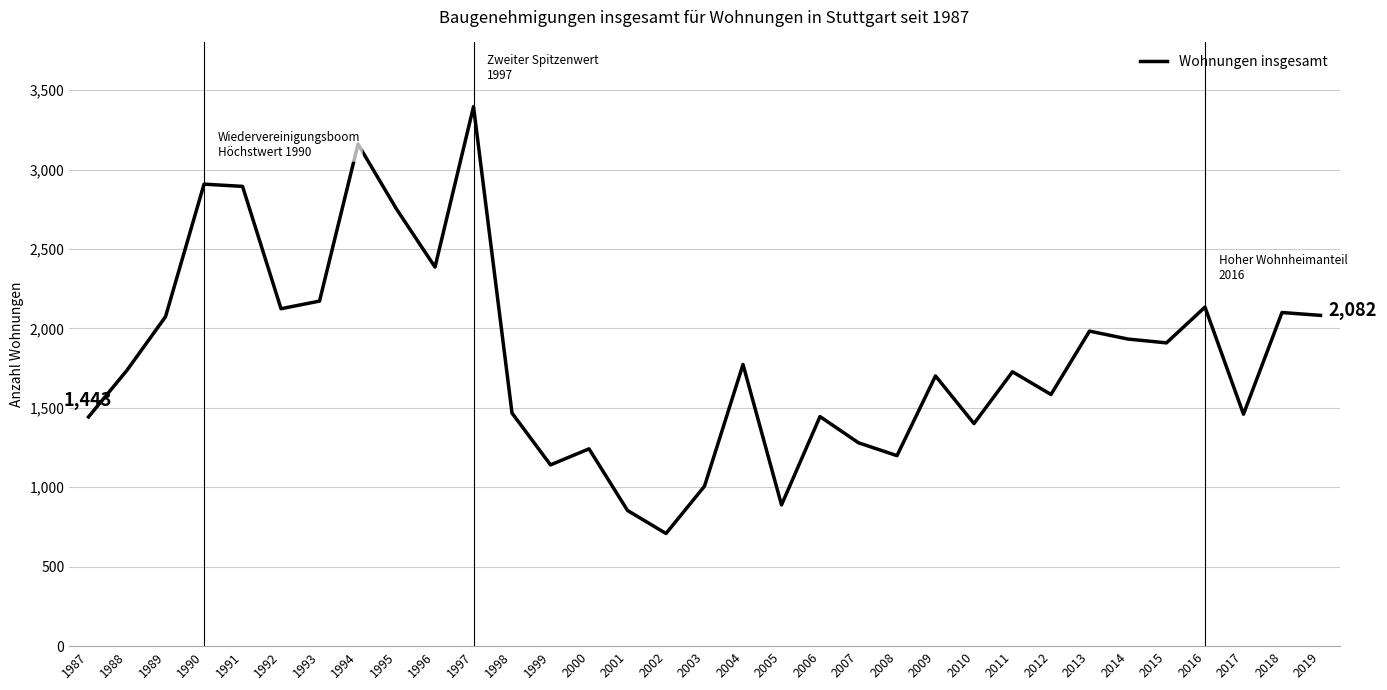

What value does the data have at 2003?

1007